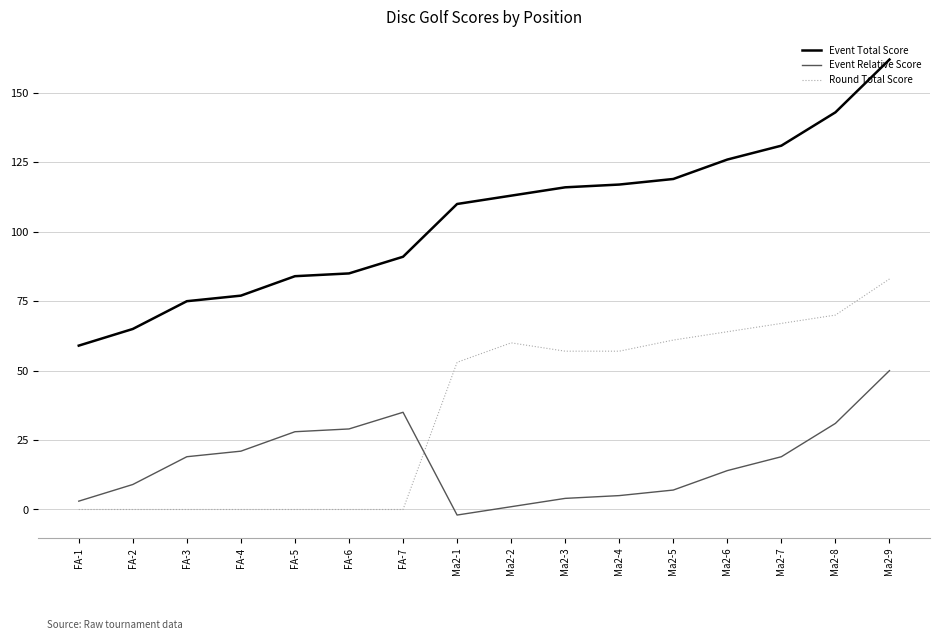

What are all the series names shown in the legend?

Event Total Score, Event Relative Score, Round Total Score